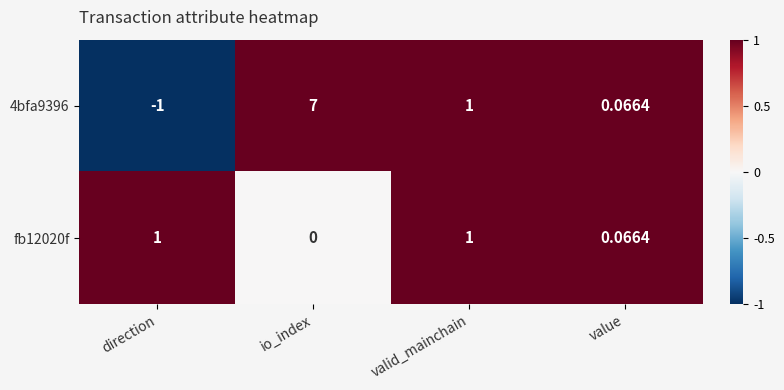

Which category has the highest value across all series?

io_index